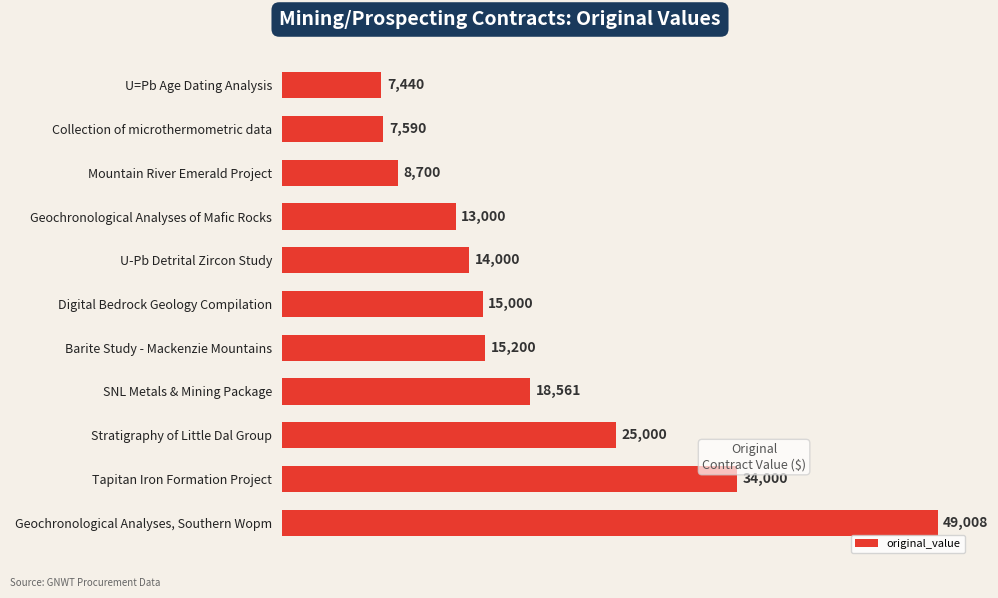

What value does the data have at U-Pb Detrital Zircon Study?

14000